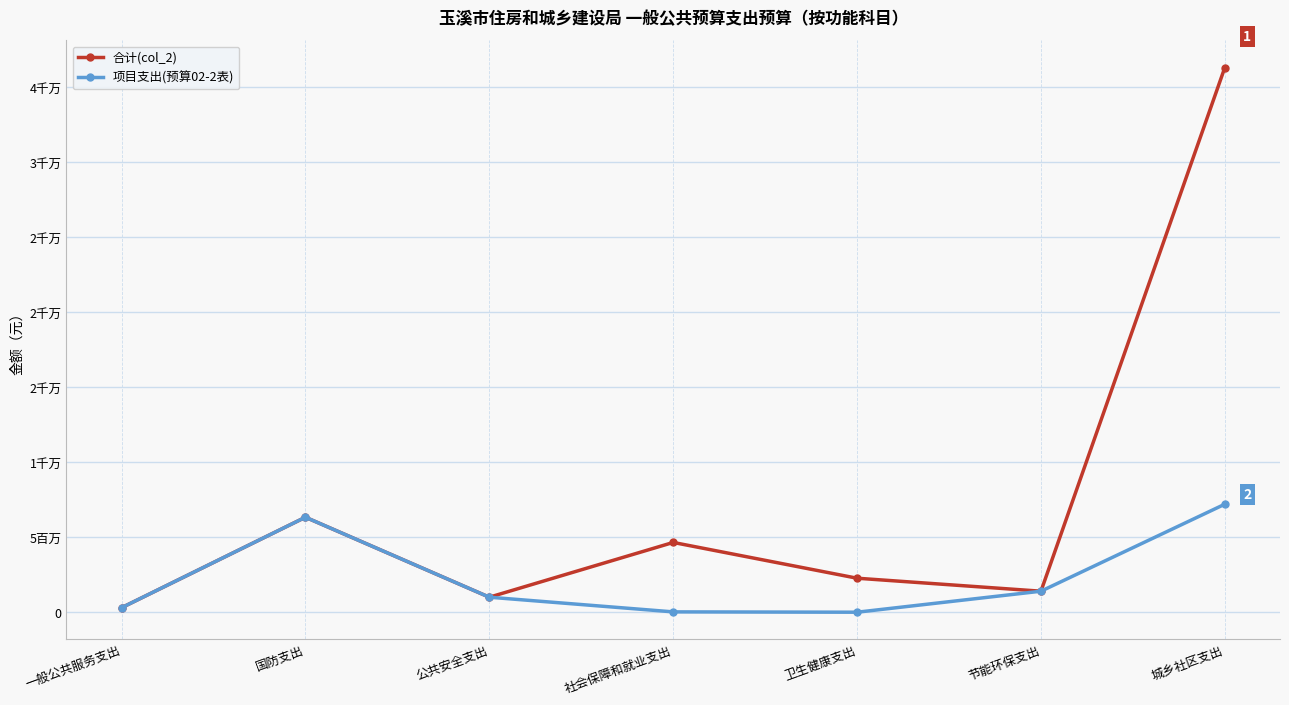

Which series changed the most between 一般公共服务支出 and 城乡社区支出?

合计(col_2)